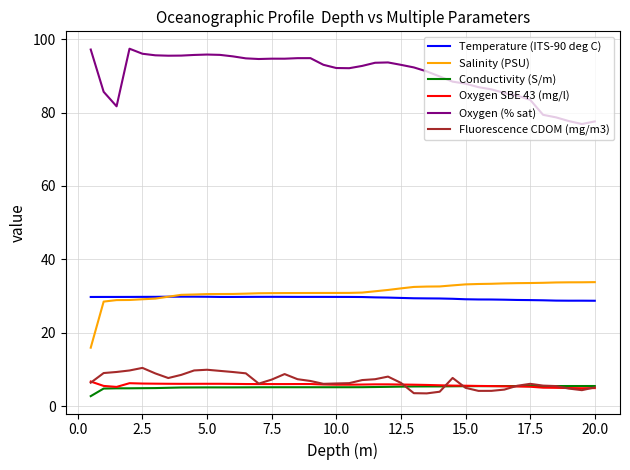

What is the sum of all Oxygen (% sat) values?

3611.3